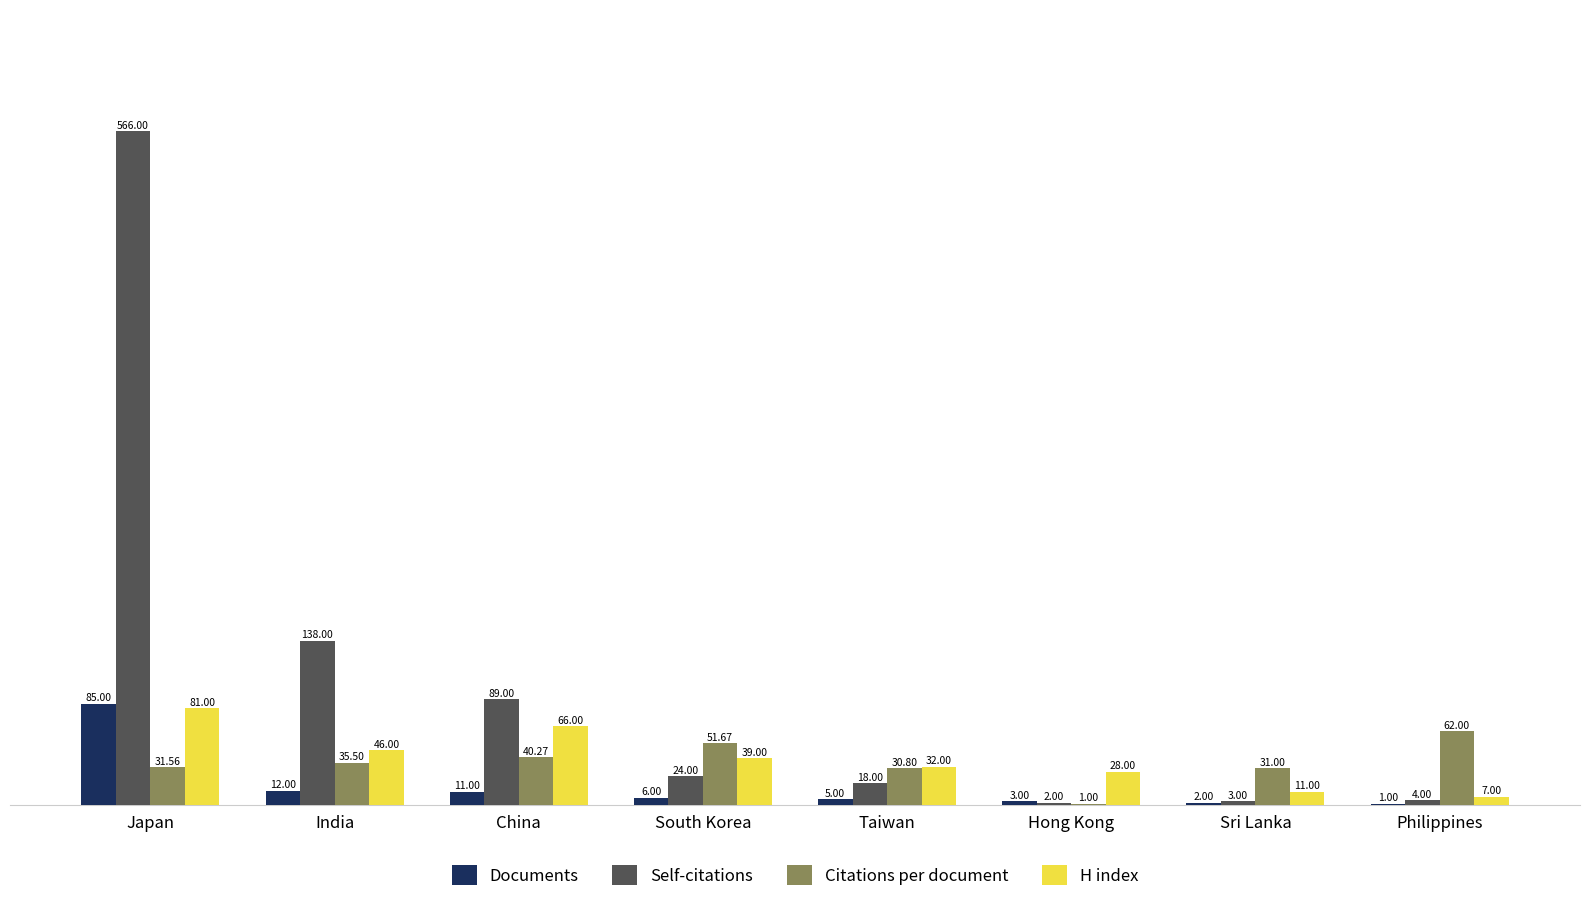

The Self-citations series shows 4.0 at Philippines. True or false?

True